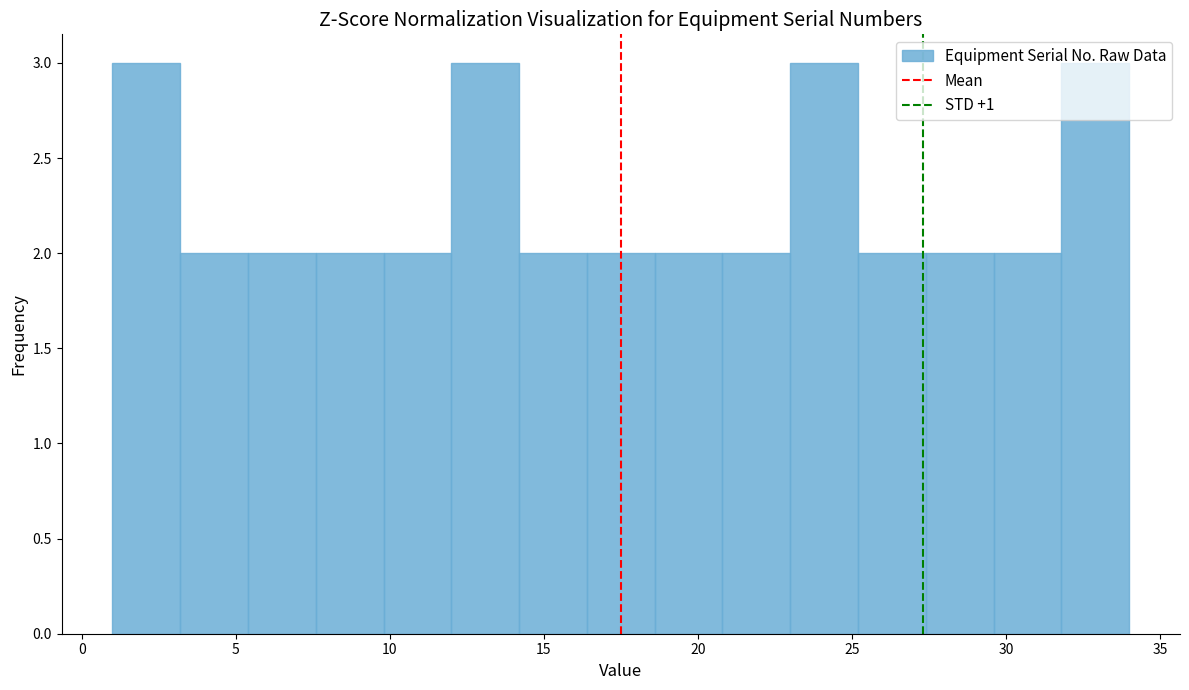

How tall is the bar that spans 27.4 to 29.6 on the x-axis? Neither the bar edges nor the heights are printed on the chart, so give them approximately, as read against the axes.

2